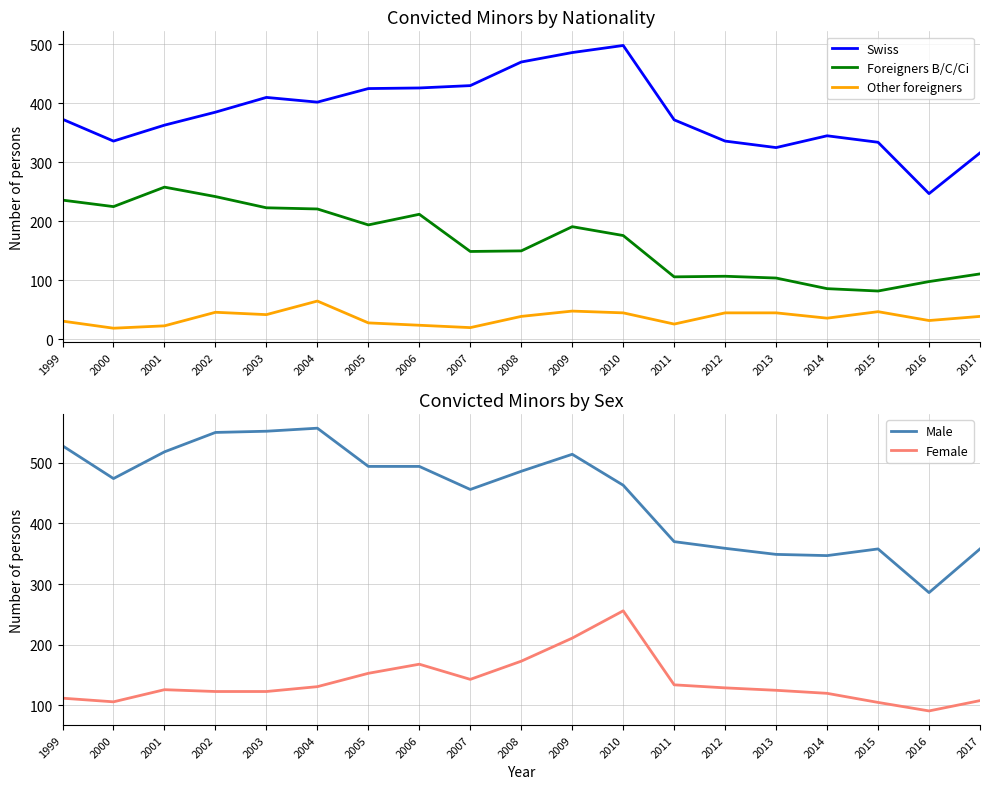

Between 2000 and 2002, which series saw the biggest shift?

Male